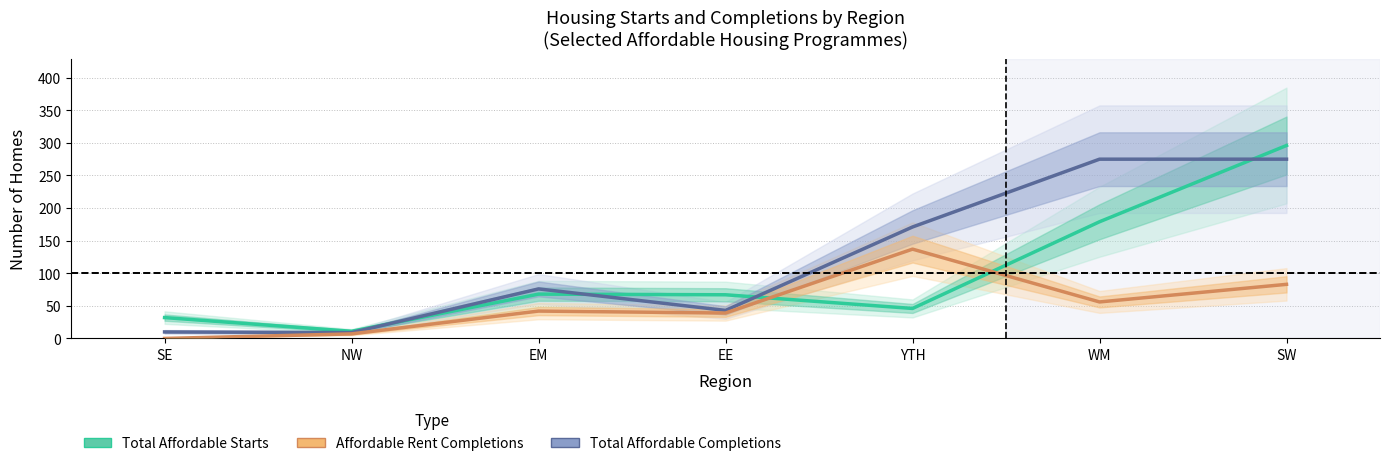

What is the difference between the maximum and second lowest values in the Total Affordable (Starts) series?

264